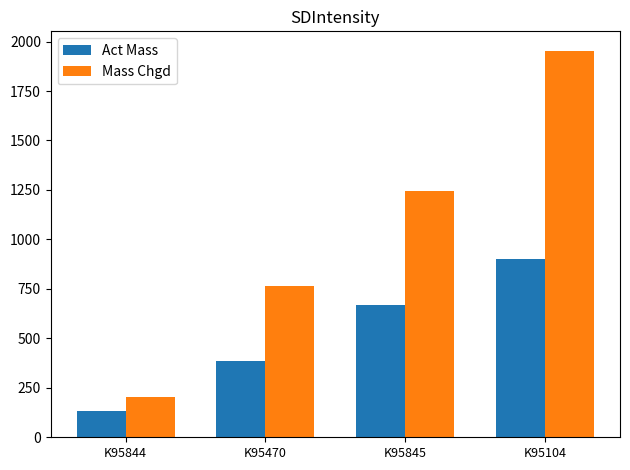

What is the difference between the maximum and minimum values in the Mass Chgd series?

1751